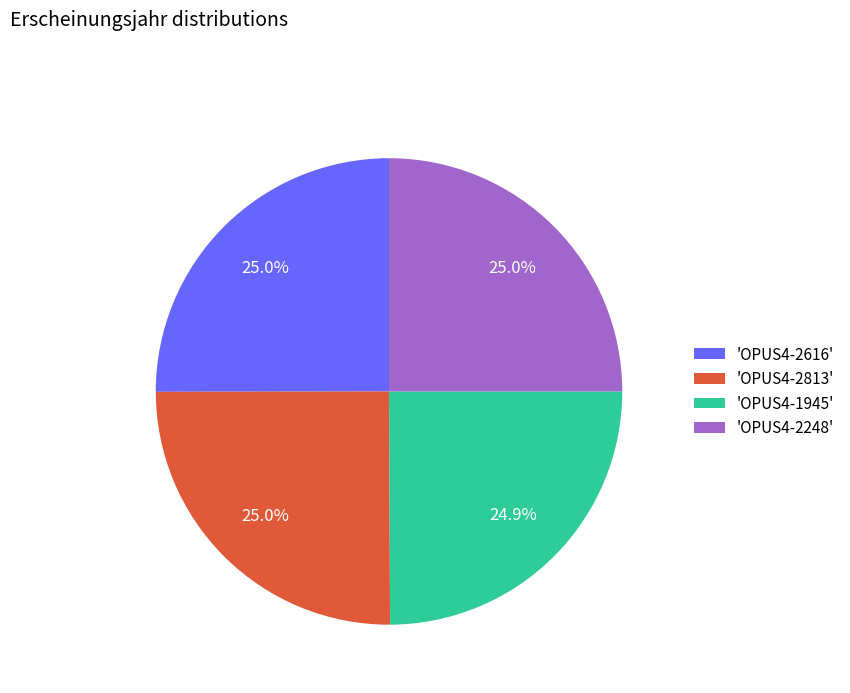

Count the number of slices in the pie.

4